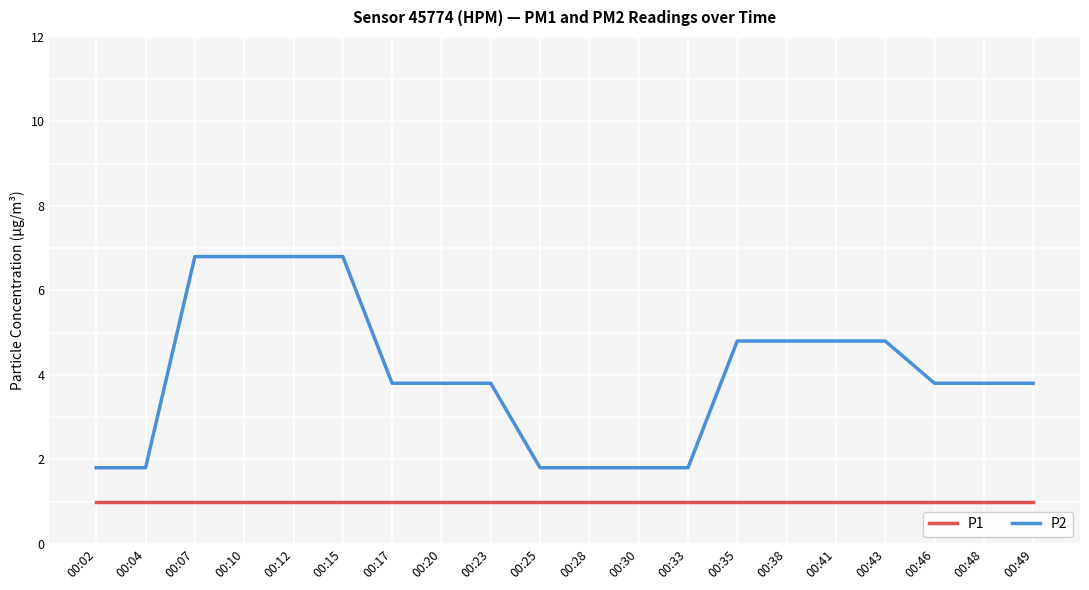

Reading left to right, list all the values displayed in this chart.

P1: 00:02=1.0	00:04=1.0	00:07=1.0	00:10=1.0	00:12=1.0	00:15=1.0	00:17=1.0	00:20=1.0	00:23=1.0	00:25=1.0	00:28=1.0	00:30=1.0	00:33=1.0	00:35=1.0	00:38=1.0	00:41=1.0	00:43=1.0	00:46=1.0	00:48=1.0	00:49=1.0
P2: 00:02=1.8	00:04=1.8	00:07=6.8	00:10=6.8	00:12=6.8	00:15=6.8	00:17=3.8	00:20=3.8	00:23=3.8	00:25=1.8	00:28=1.8	00:30=1.8	00:33=1.8	00:35=4.8	00:38=4.8	00:41=4.8	00:43=4.8	00:46=3.8	00:48=3.8	00:49=3.8